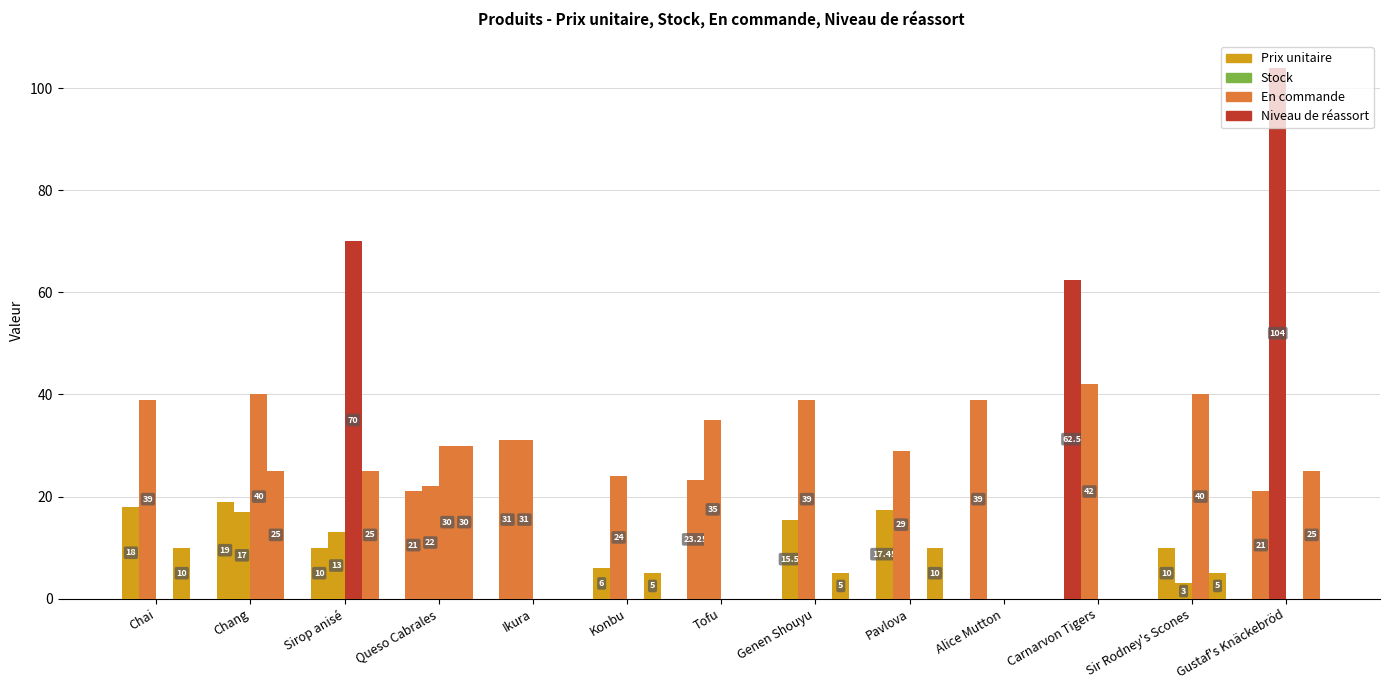

Are the bars horizontal?

No